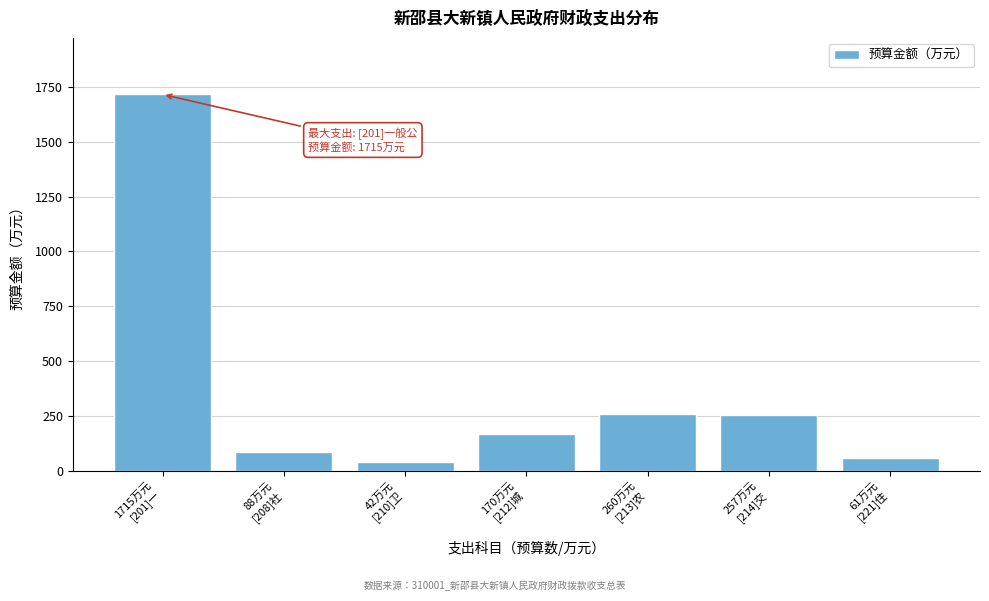

What is the minimum value shown in the chart?

42